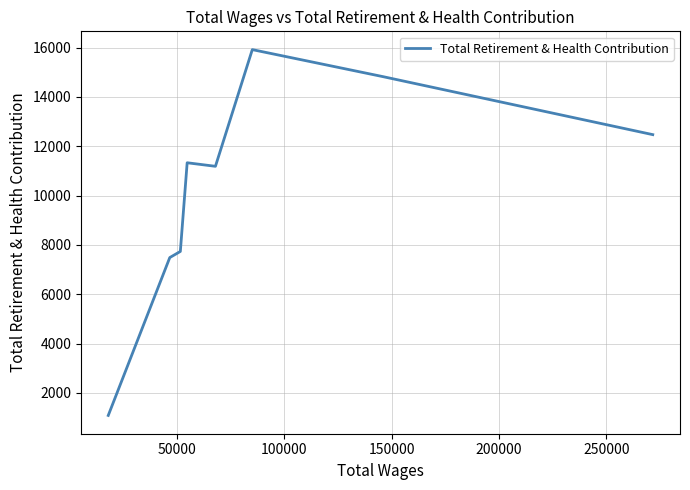

The value at 7 is 448. True or false?

False